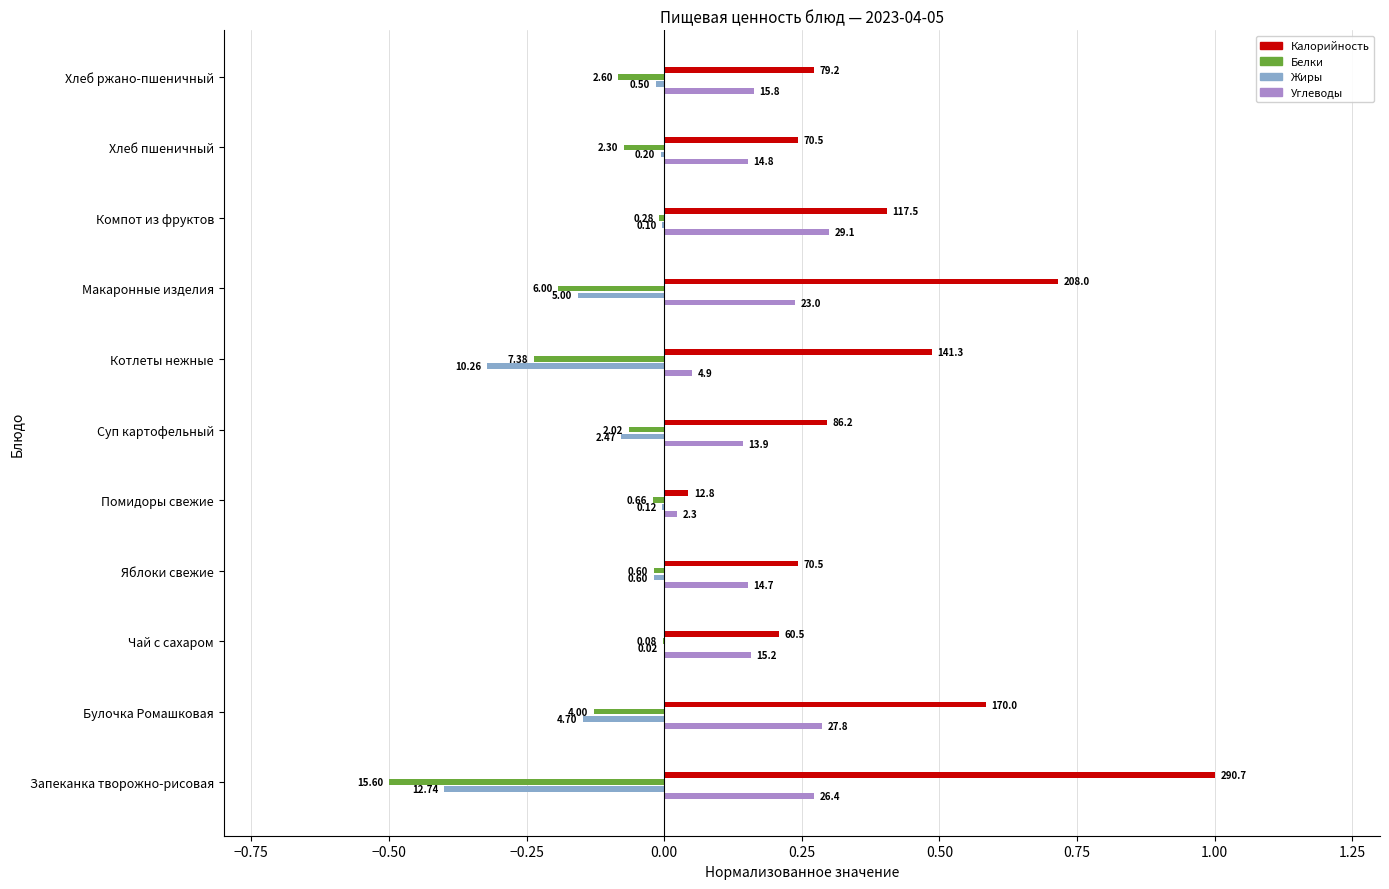

What is the greatest value displayed?

1.0